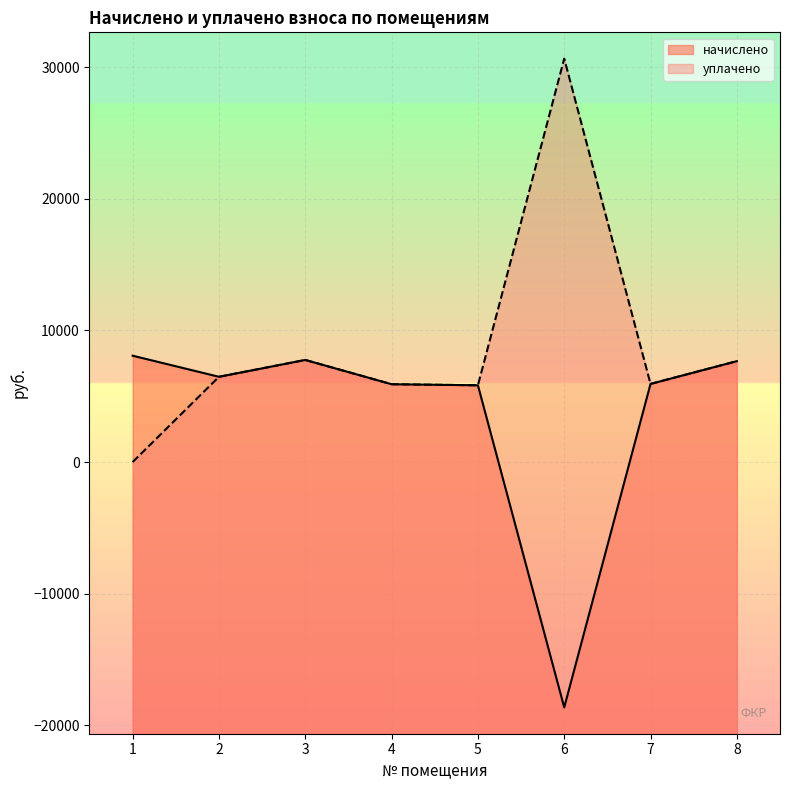

Does the chart display data point markers on the line(s)?

No